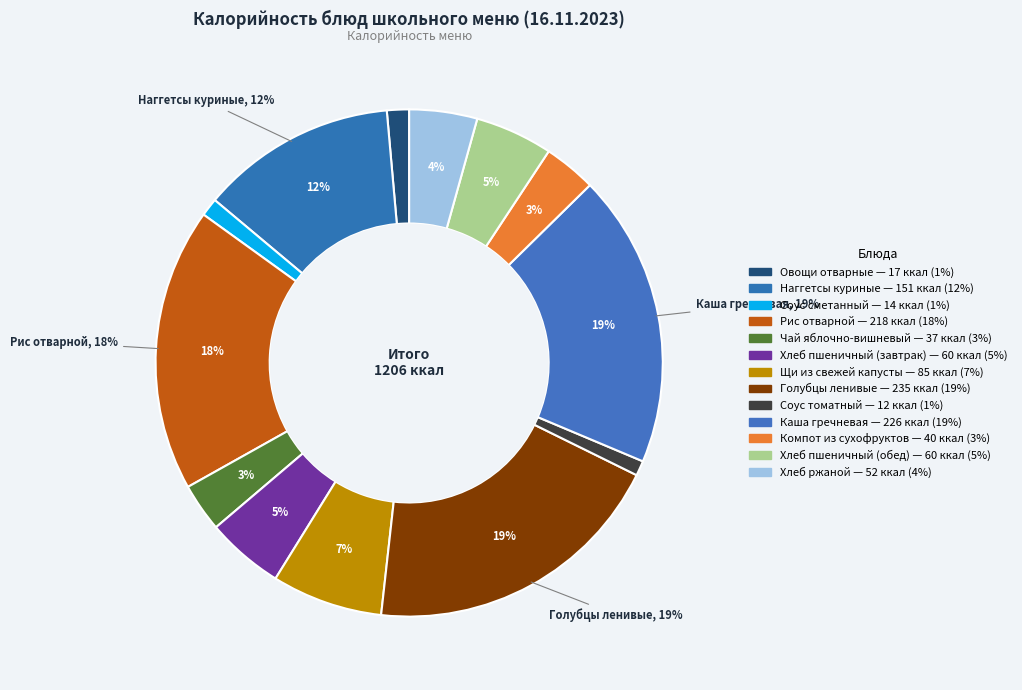

To the nearest percent, what is the average slice percentage?

8%